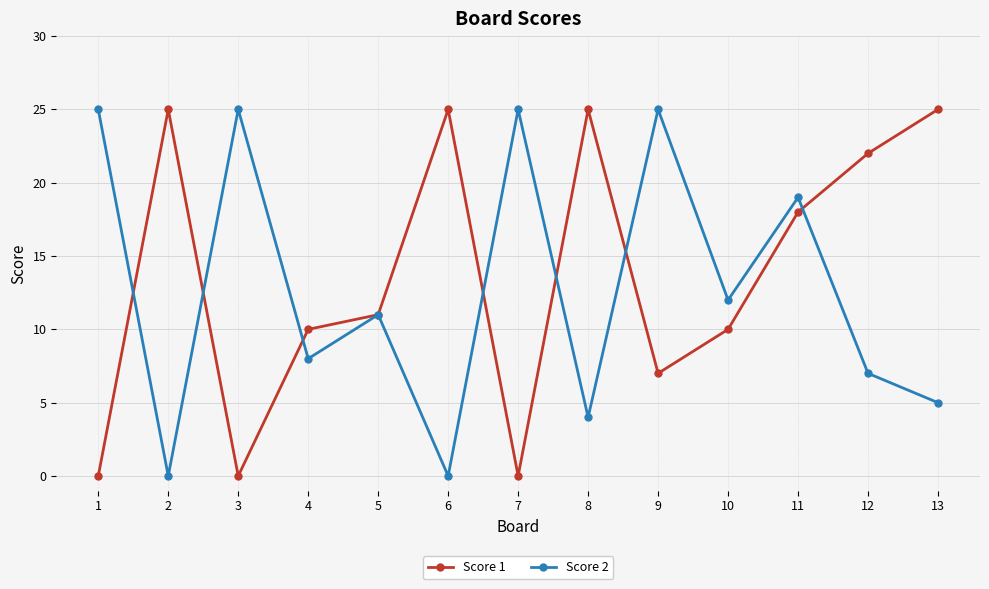

What is the sum of the Score 1 values at 9 and 6?

32